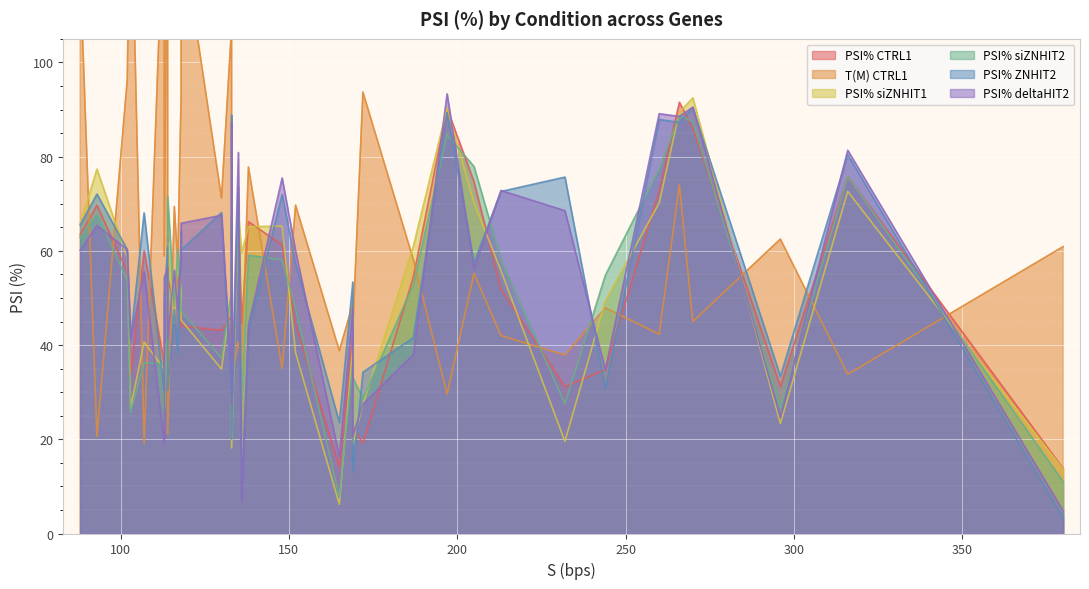

What is the difference between the PSI% siZNHIT1 values at 103 and 260?

43.5